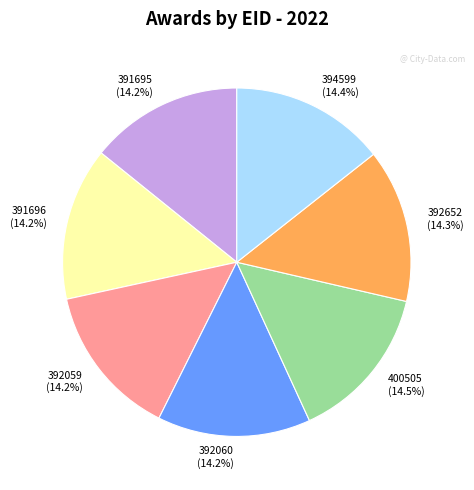

Do 392652 and 392060 together represent more than half of the pie?

No